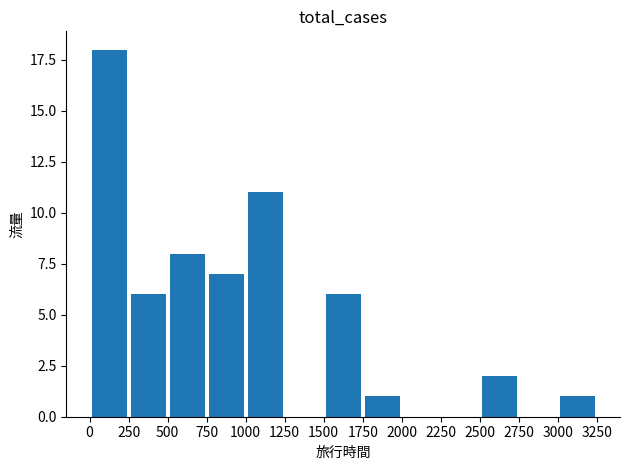

What is the sum of all values?

60